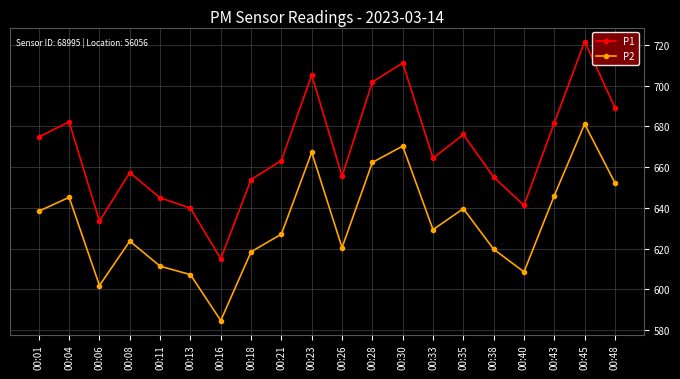

How many values in the P1 series exceed 664?

10